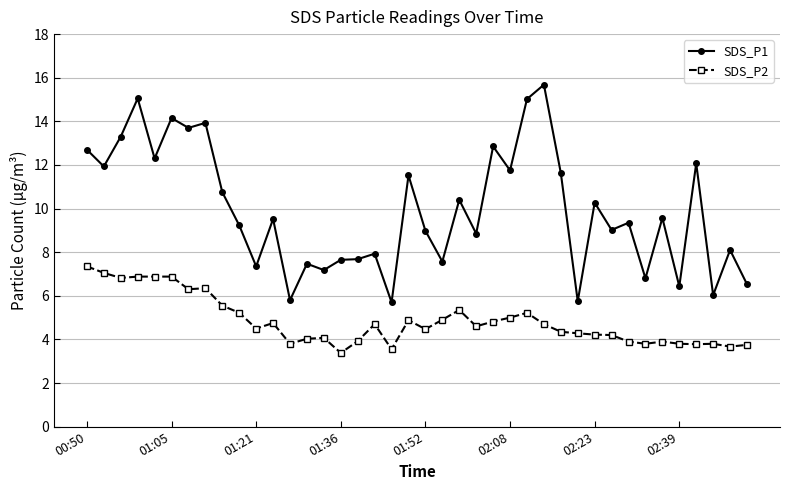

What is the difference between the maximum and minimum values in the SDS_P1 series?

10.0